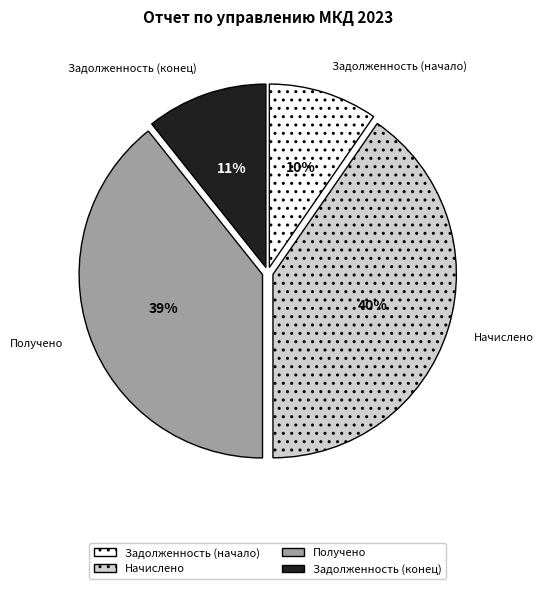

Approximately how many times larger is the value at Получено compared to Начислено?

1.0